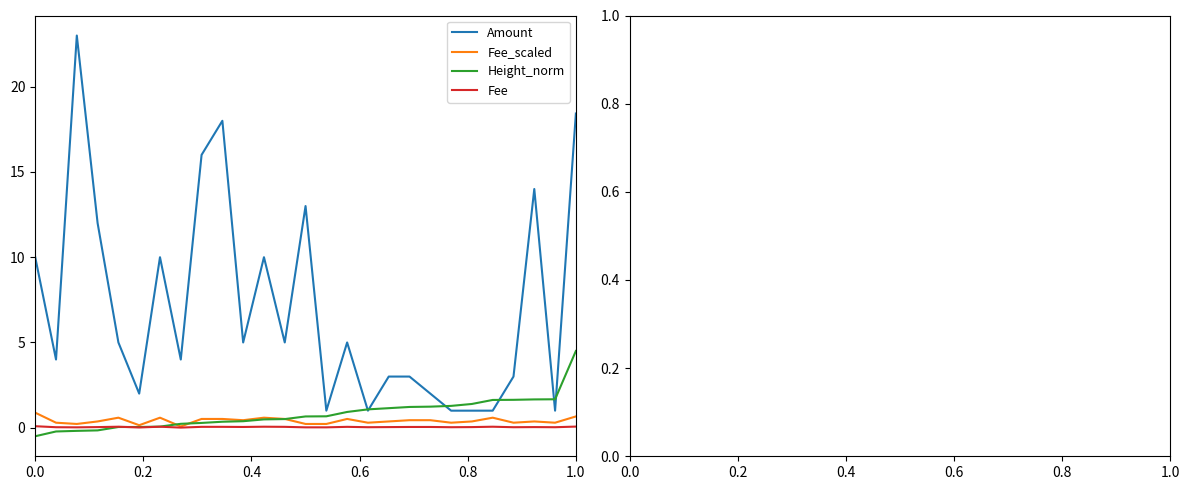

How many lines are shown in the chart?

4